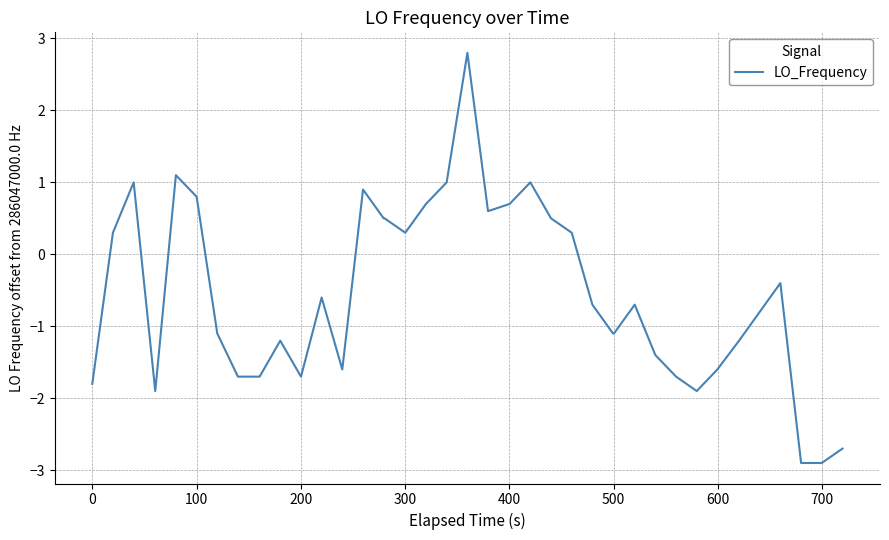

What is the minimum value shown in the chart?

-2.9